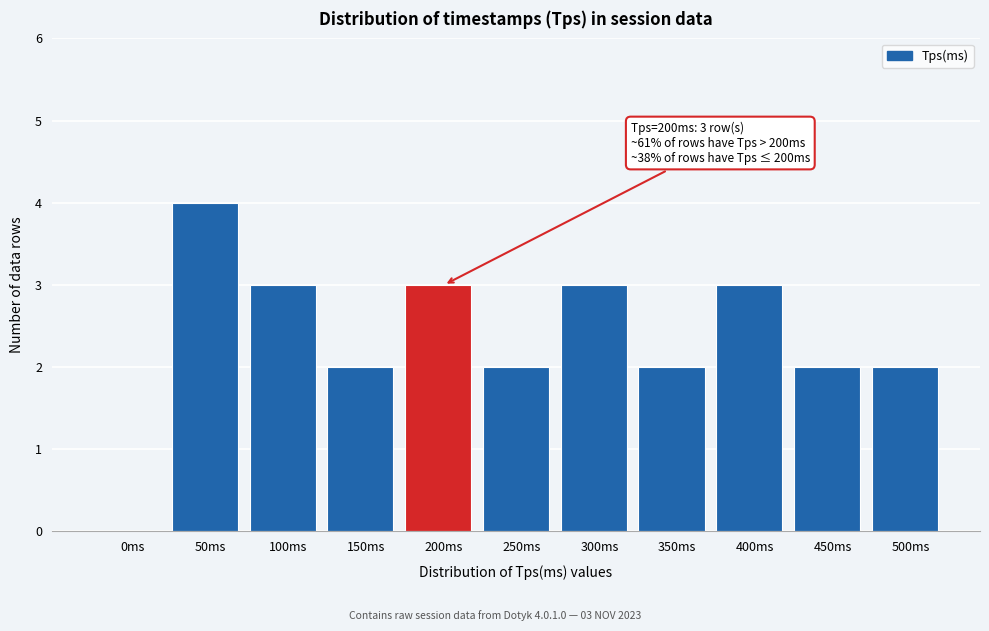

Reading left to right, transcribe all the data shown in this chart.

0ms=0	50ms=4	100ms=3	150ms=2	200ms=3	250ms=2	300ms=3	350ms=2	400ms=3	450ms=2	500ms=2